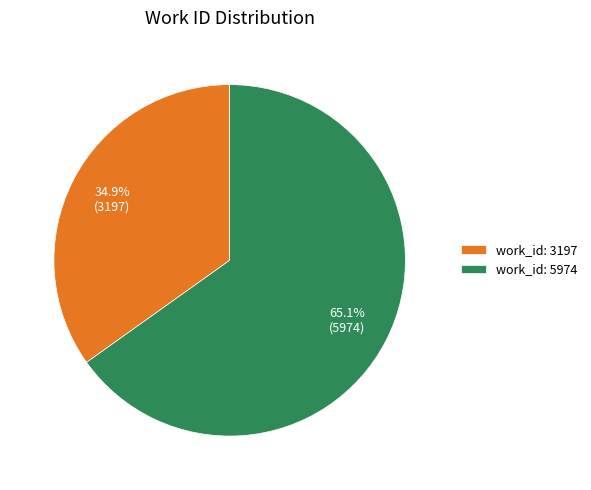

How many slices are in this pie chart?

2